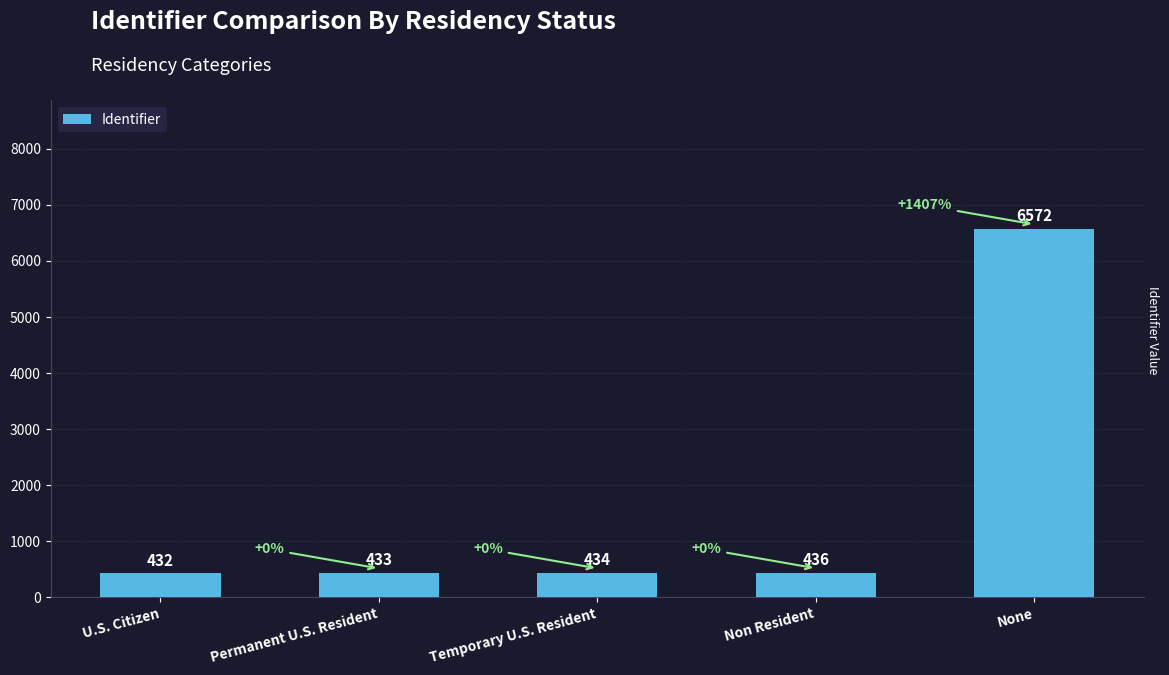

What is the label of the 1st bar from the right?

None